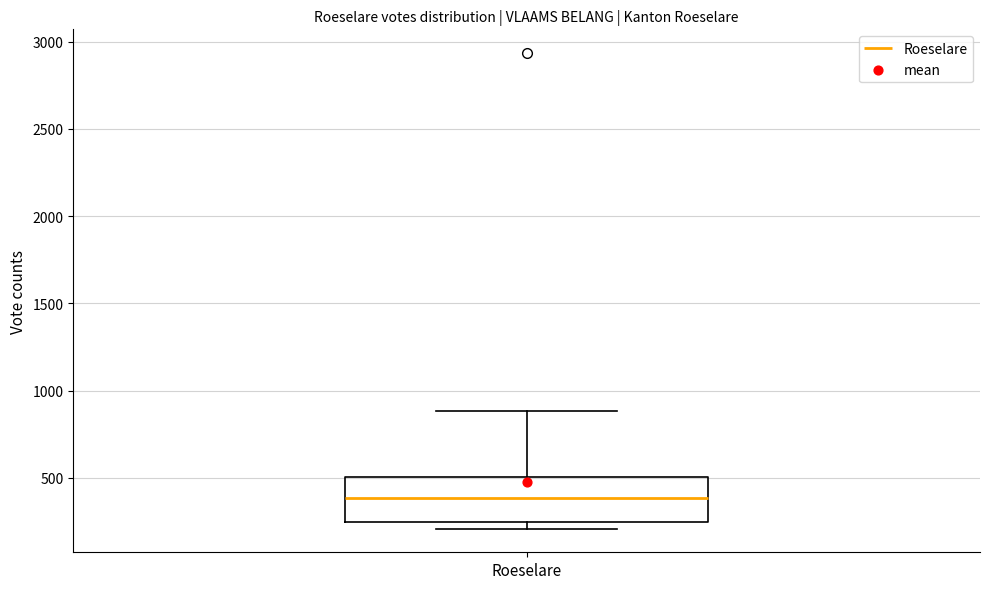

Where is the upper edge of the box for Roeselare on the y-axis? The values are not printed on the chart, so give them approximately, as read against the axis.

500